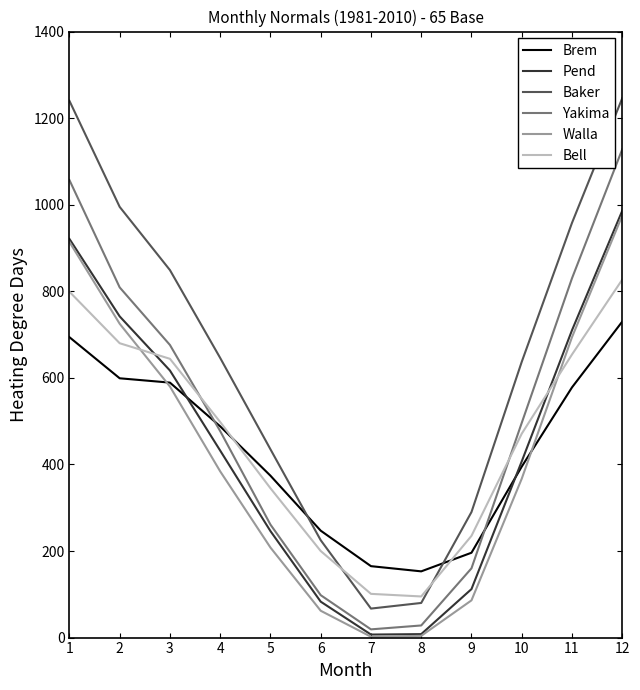

How many interior local valleys does the Bell series have?

1